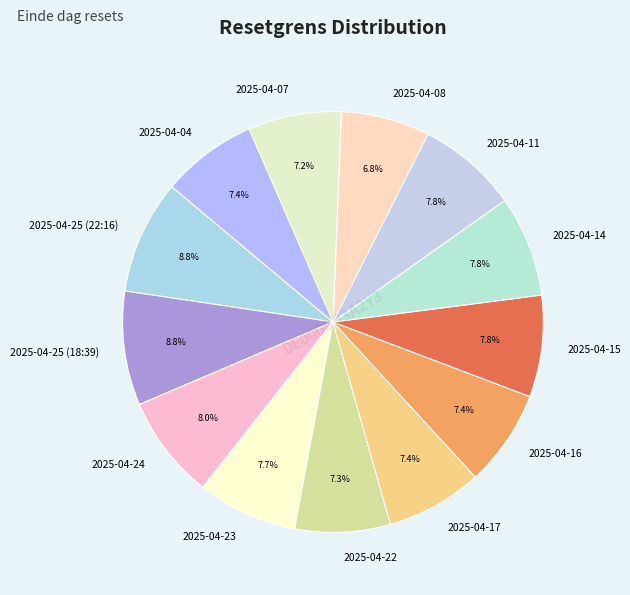

Does any single category account for the majority?

No